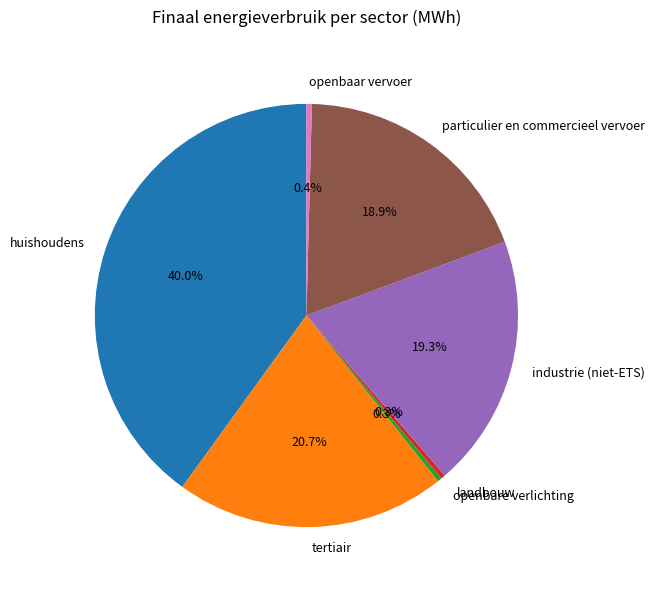

The openbare verlichting slice represents 0% of the pie. True or false?

True